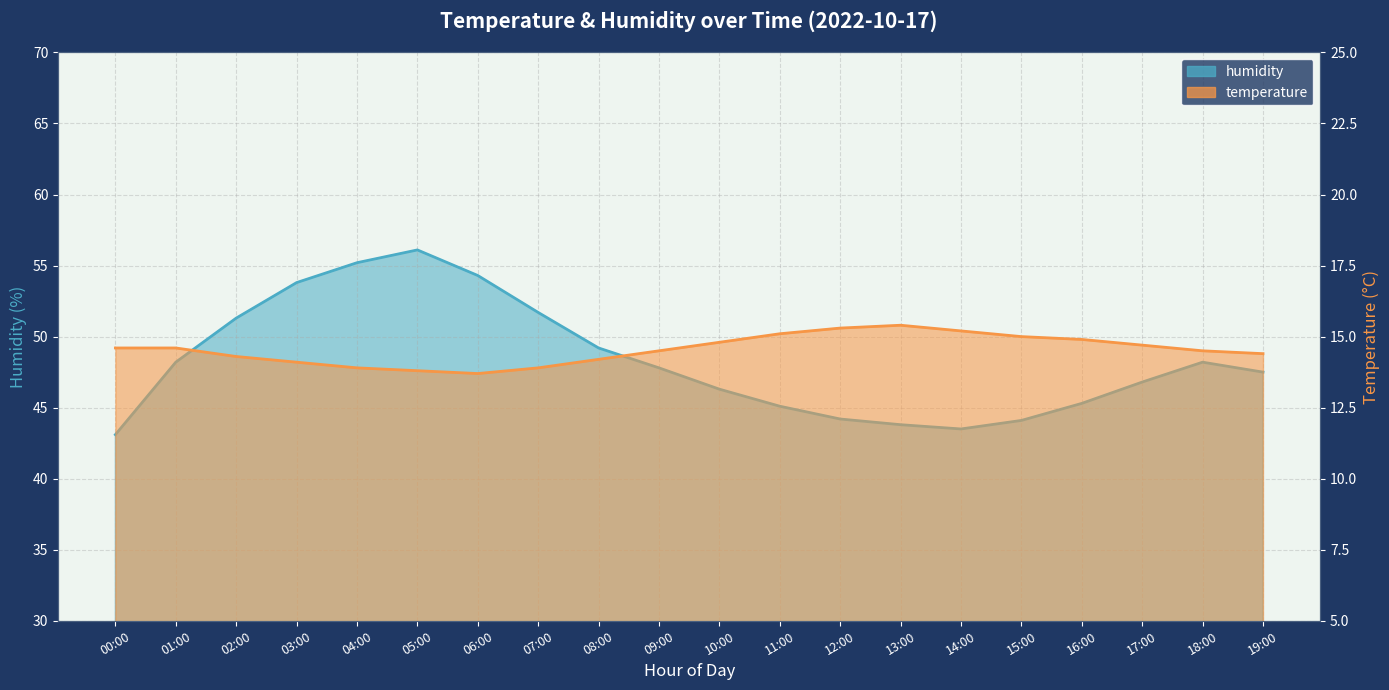

Which has a higher value, 08:00 or 16:00?

08:00